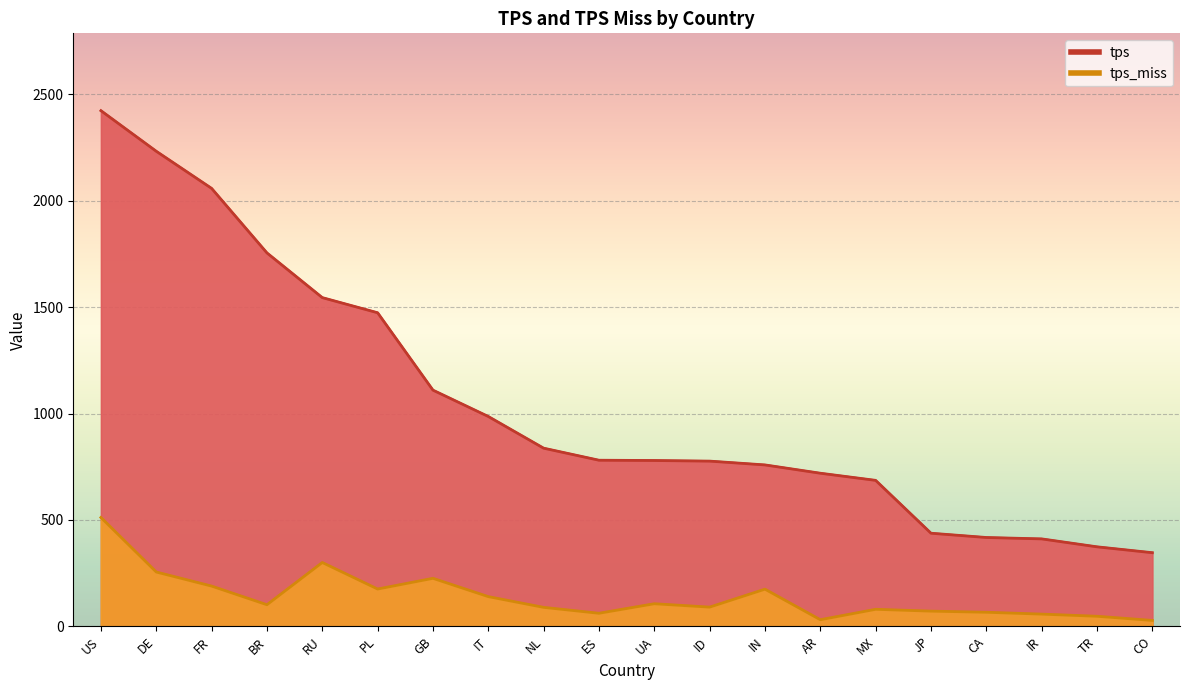

List the series in order of their overall mean, lowest first.

tps_miss, tps